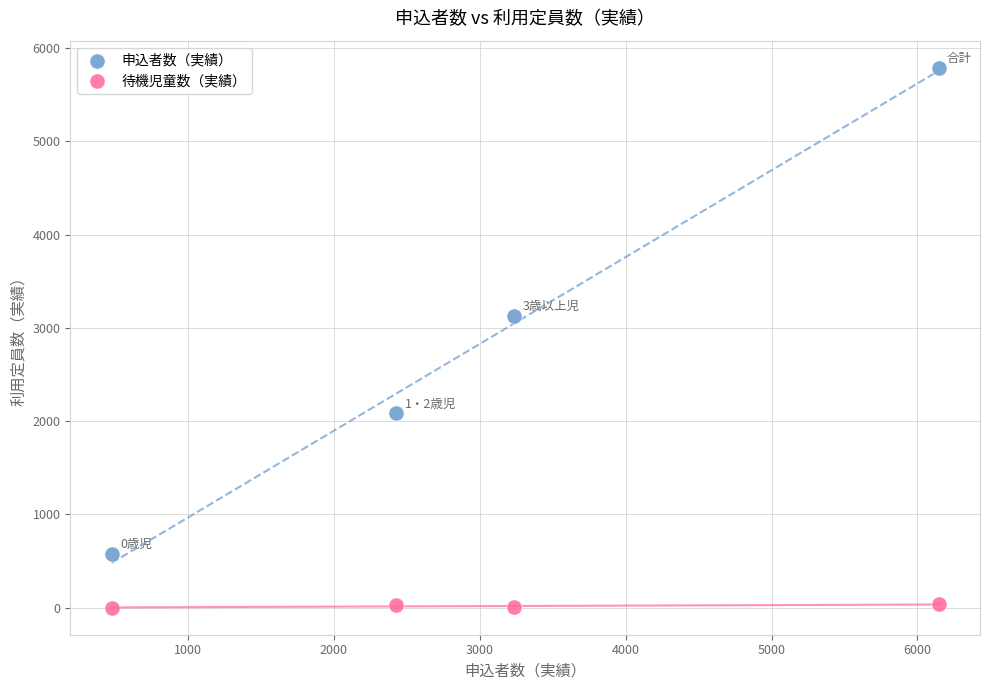

Which series reaches the maximum Y coordinate?

申込者数（実績）